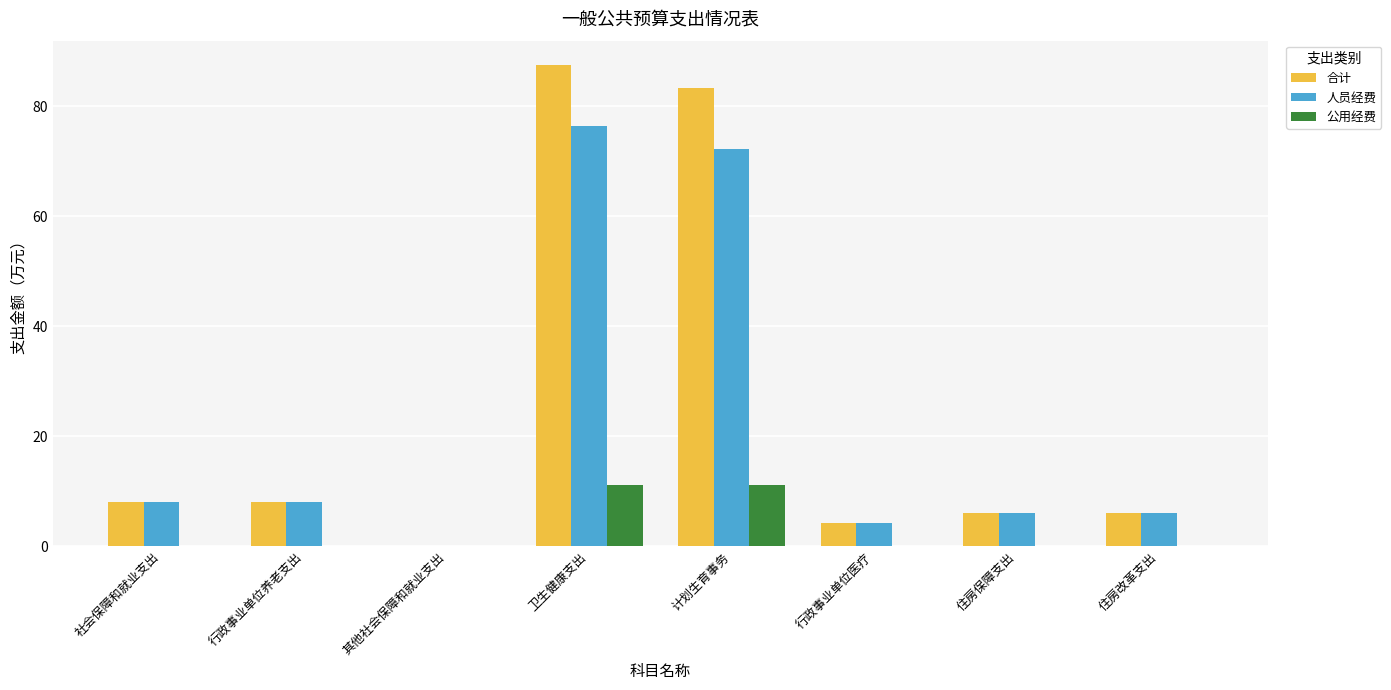

How many values in the 人员经费 series exceed 8?

4